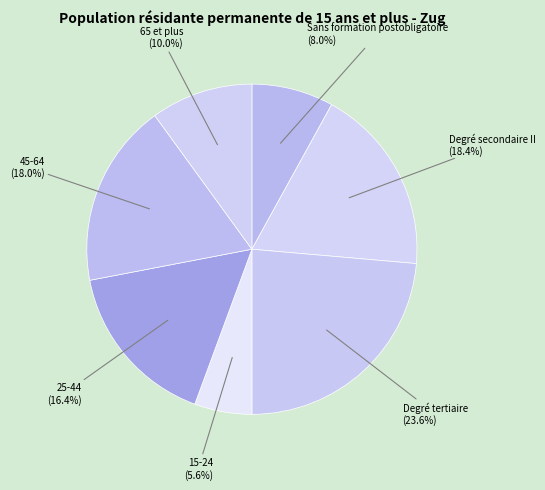

To the nearest percent, what is the difference between the largest and smallest slice percentages?

18%